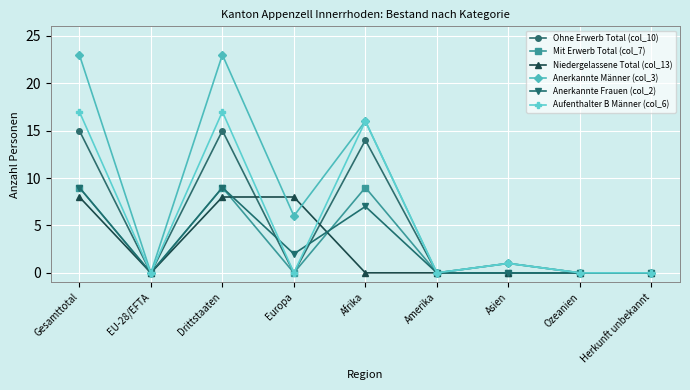

At which category does Niedergelassene Total (col_13) reach its first local valley?

EU-28/EFTA